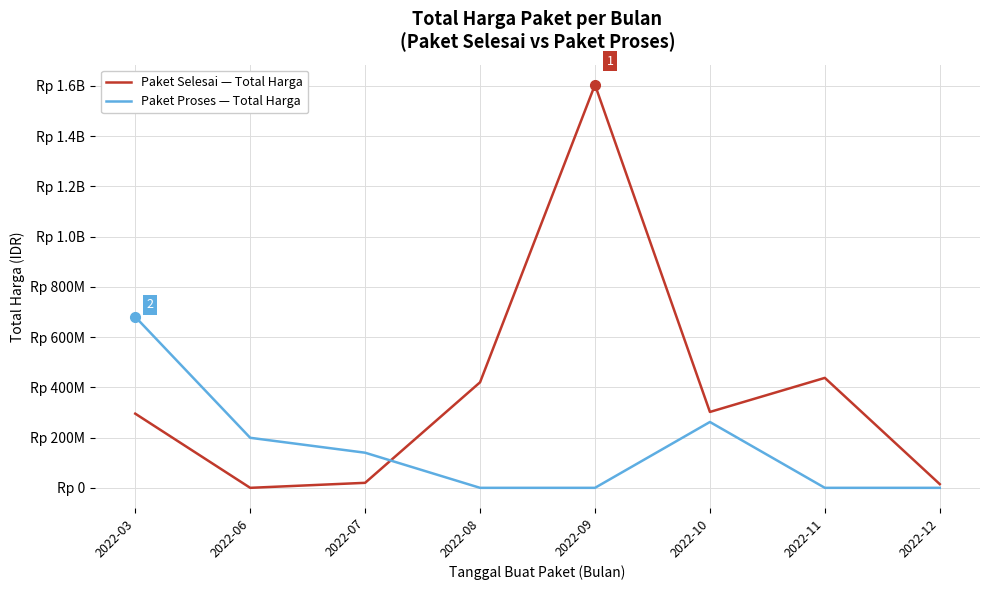

Does the chart display data point markers on the line(s)?

No